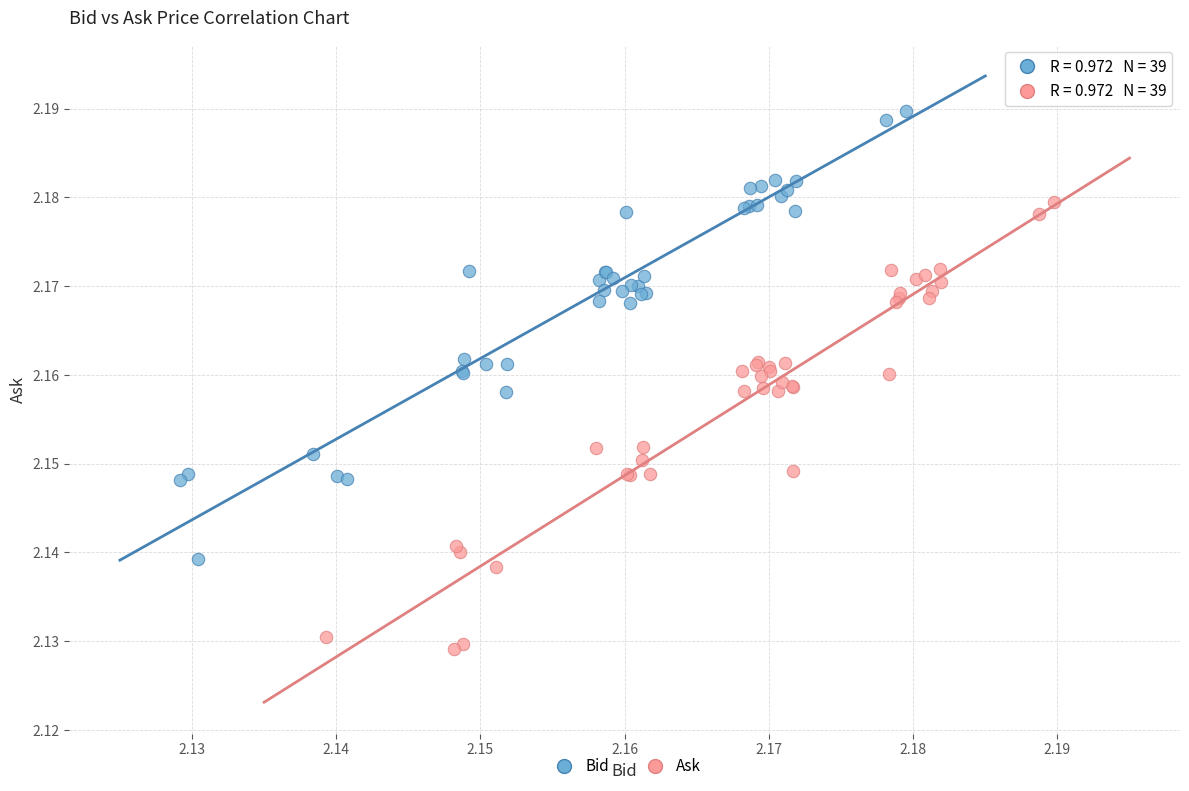

Which series contains the highest Y value?

Bid